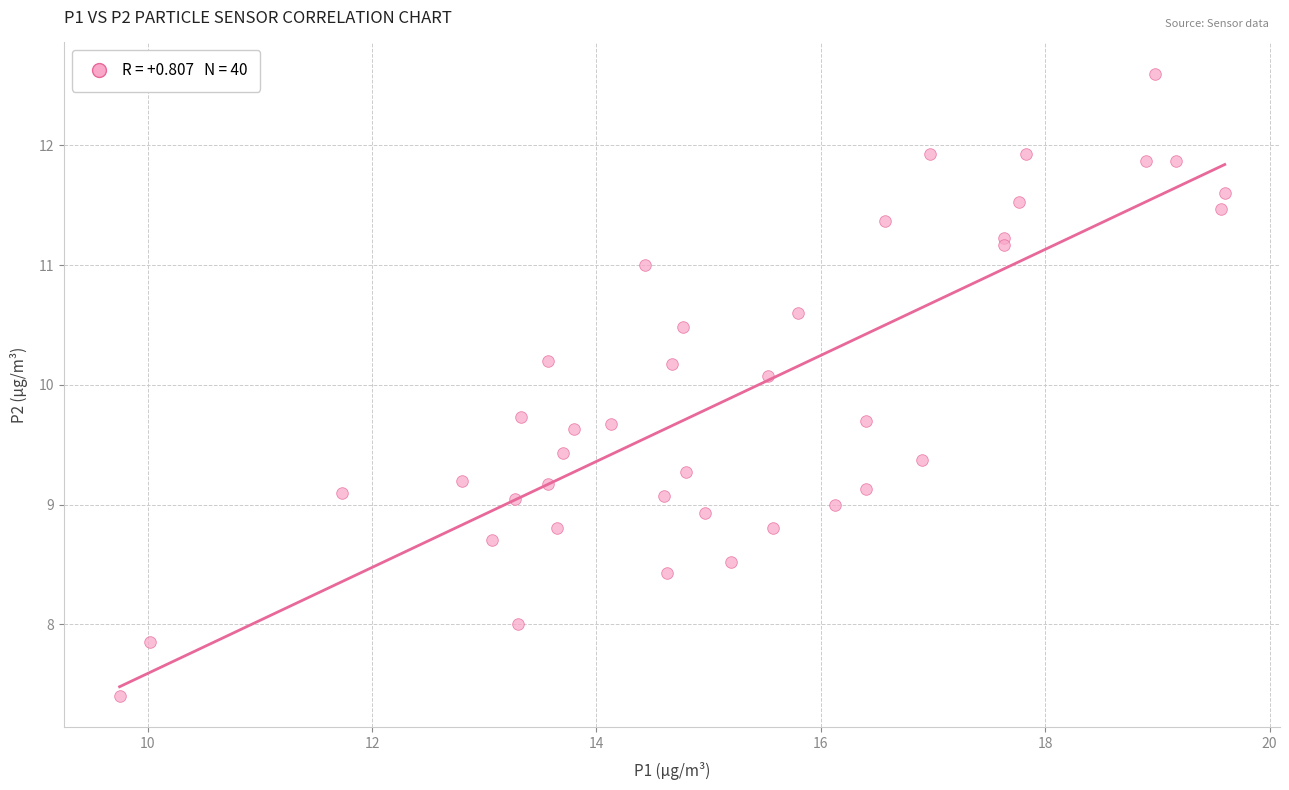

What is the range of Y values (max minus min)?

5.2